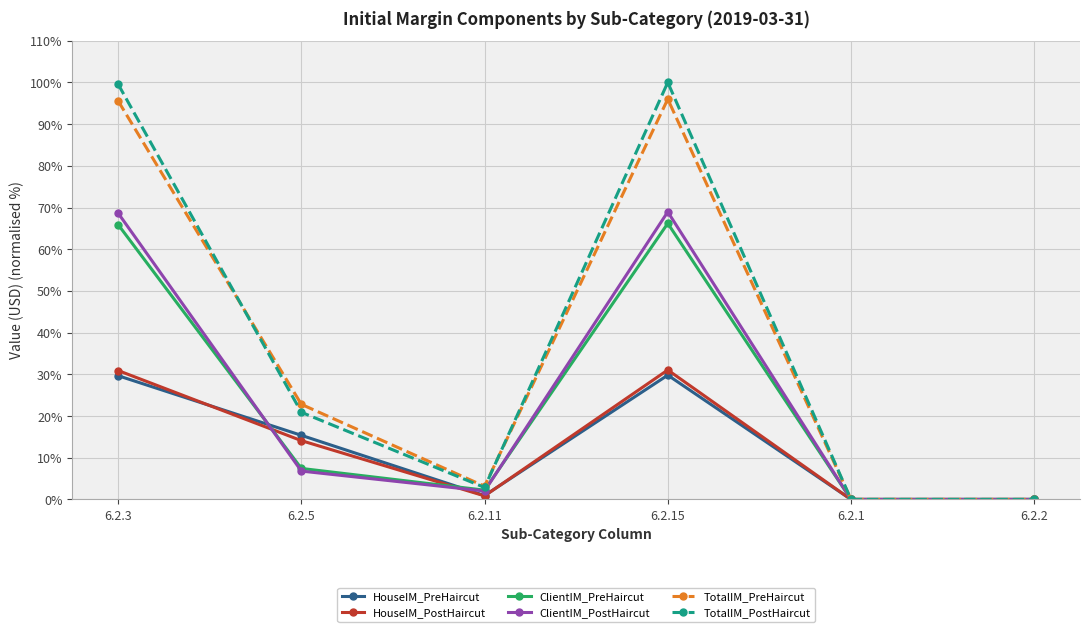

Where is ClientIM_PostHaircut nearest to the value 34?

6.2.5